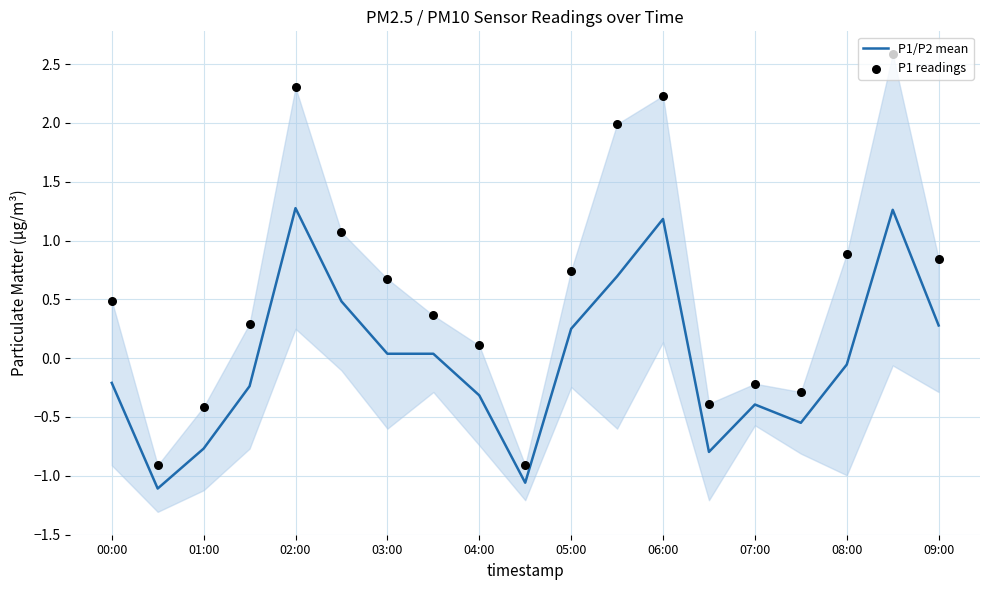

What is the maximum value for P1/P2 mean?

1.3